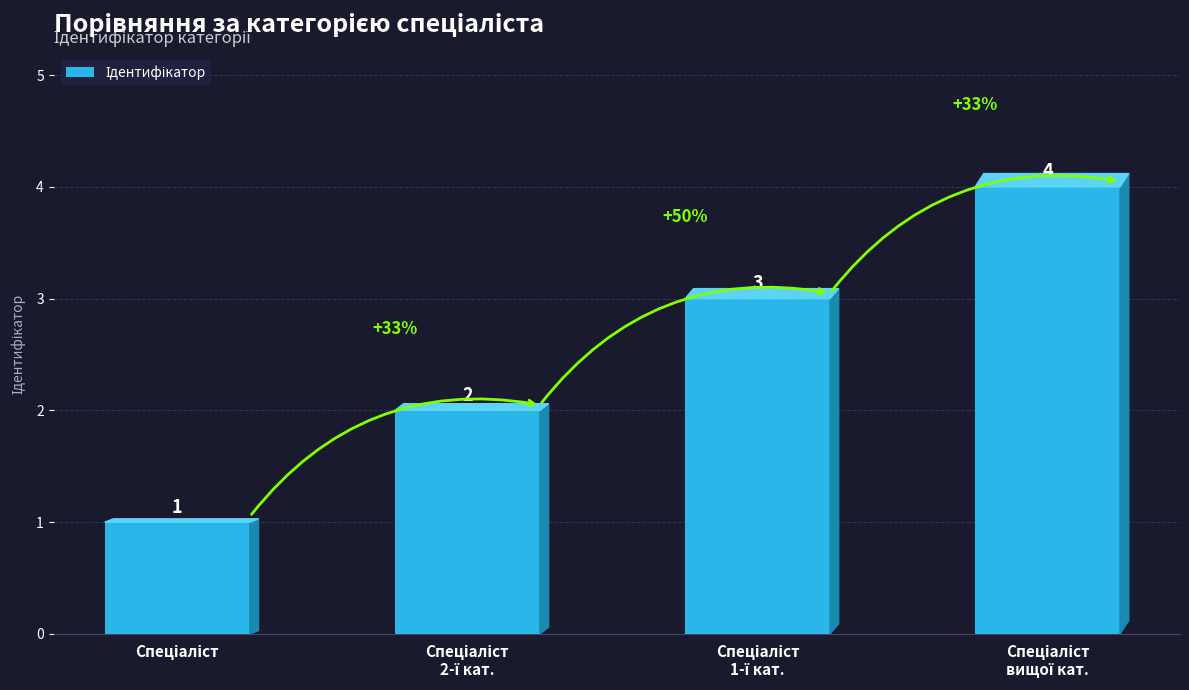

What is the value of the 3rd bar from the left?

3